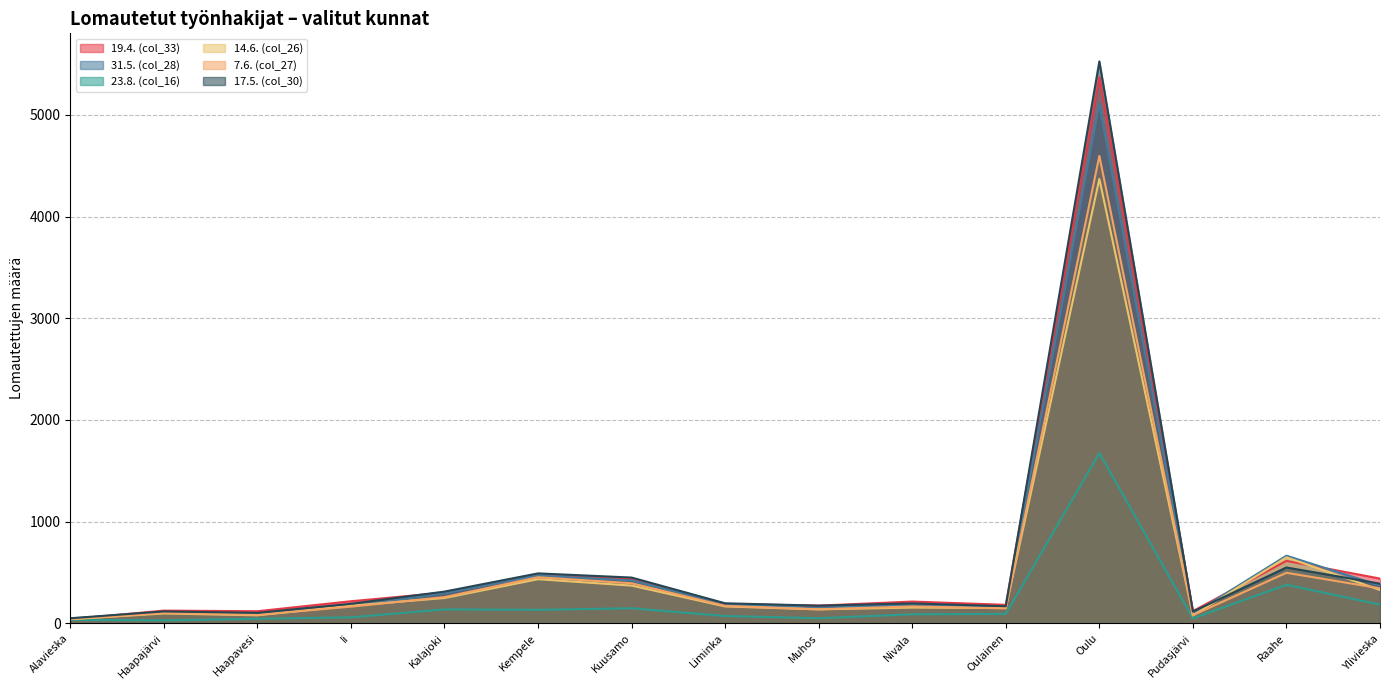

In 19.4. (col_33), how many points are higher than both neighbors (excluding endpoints)?

5